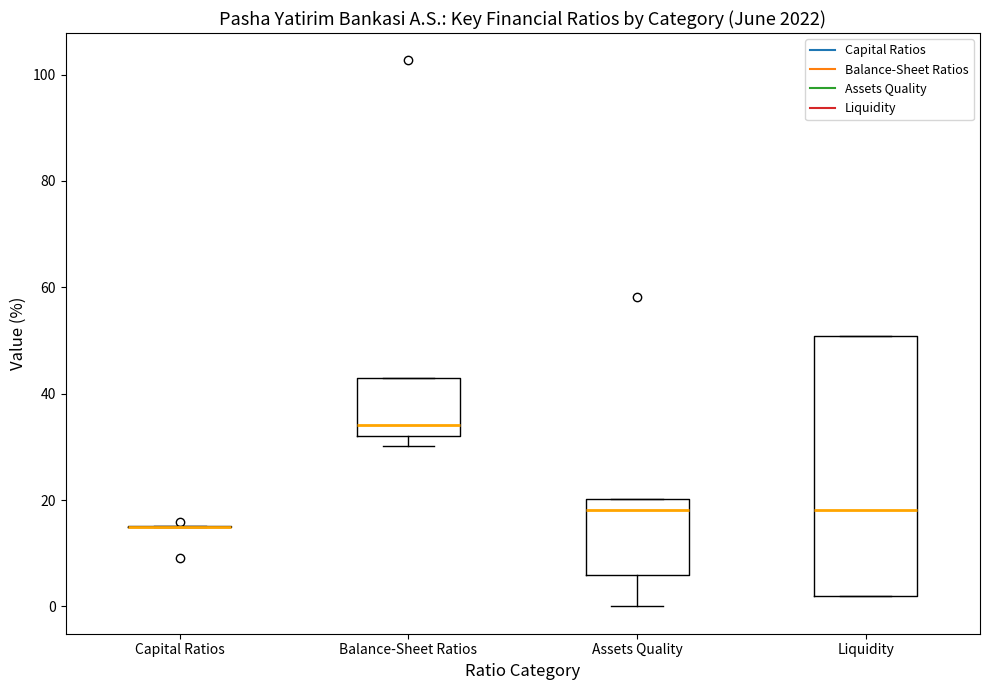

Reading left to right, transcribe this box plot: for each box, give where its median line is, the range the box spans, and where its two whiskers end, as read against the y-axis. The values are not printed on the chart, so give them approximately, as read against the axis.

Capital Ratios: box collapsed to a line at 16, whiskers 14 to 16
Balance-Sheet Ratios: median 34, box 32 to 42, whiskers 30 to 42
Assets Quality: median 18, box 6 to 20, whiskers 0 to 20
Liquidity: median 18, box 2 to 50, whiskers 2 to 50